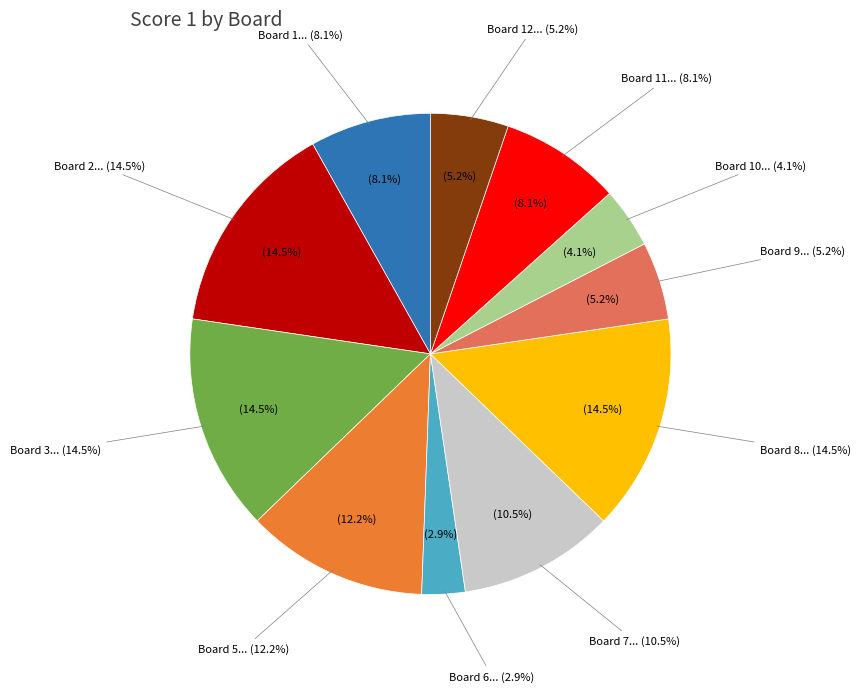

To the nearest percent, what is the average slice percentage?

8%